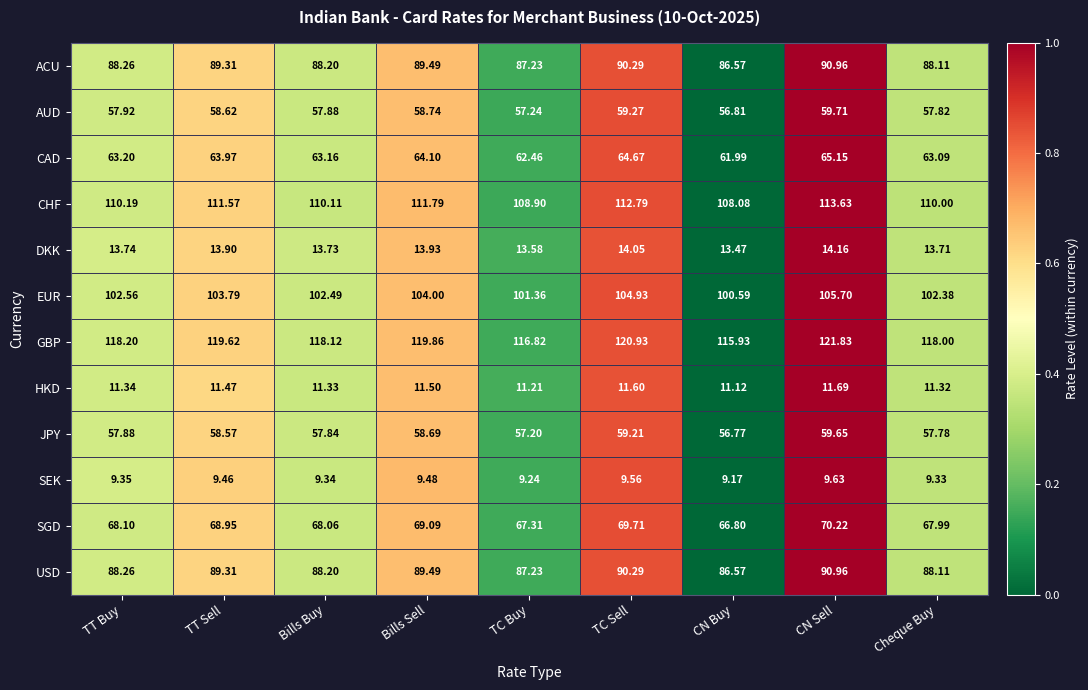

Which series has the largest total across all categories?

GBP